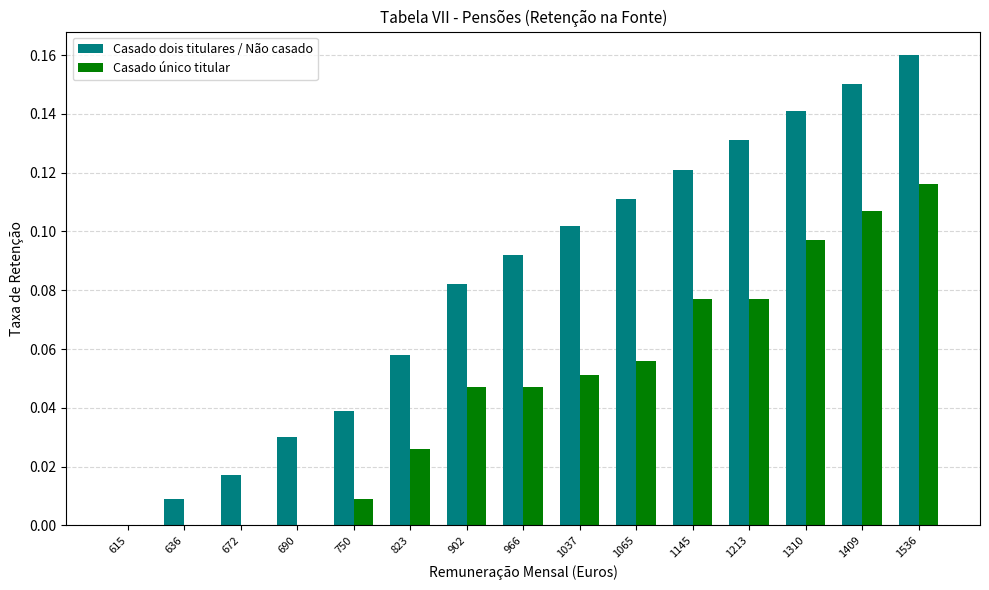

At which label is Casado dois titulares / Não casado closest to 0?

615